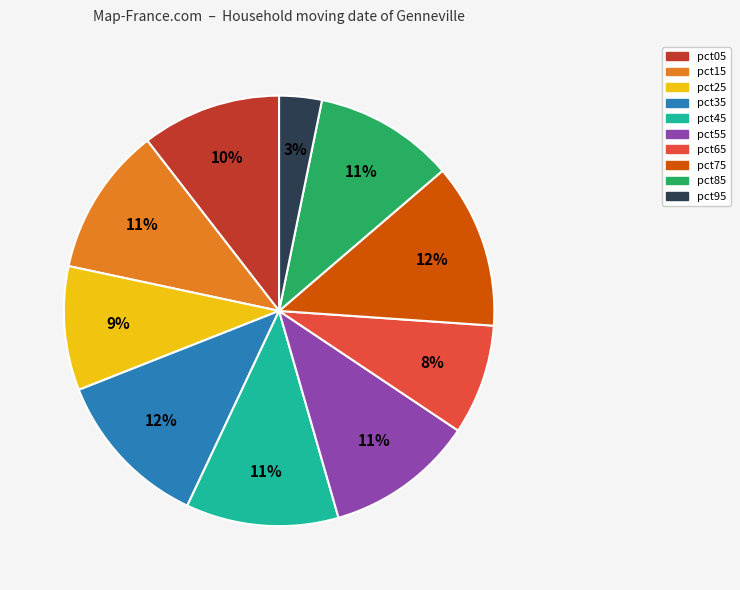

Do pct35 and pct95 together represent more than half of the pie?

No